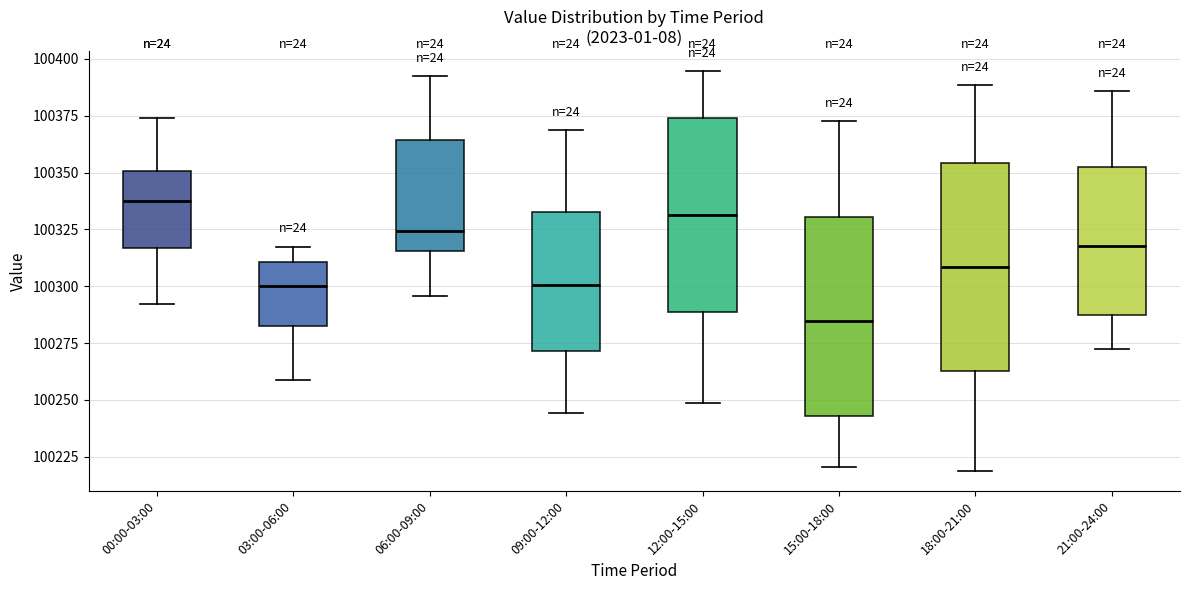

Reading left to right, transcribe this box plot: for each box, give where its median line is, the range the box spans, and where its two whiskers end, as read against the y-axis. The values are not printed on the chart, so give them approximately, as read against the axis.

00:00-03:00: median 100335, box 100315 to 100350, whiskers 100290 to 100375
03:00-06:00: median 100300, box 100280 to 100310, whiskers 100260 to 100315
06:00-09:00: median 100325, box 100315 to 100365, whiskers 100295 to 100395
09:00-12:00: median 100300, box 100270 to 100335, whiskers 100245 to 100370
12:00-15:00: median 100330, box 100290 to 100375, whiskers 100250 to 100395
15:00-18:00: median 100285, box 100245 to 100330, whiskers 100220 to 100375
18:00-21:00: median 100310, box 100265 to 100355, whiskers 100220 to 100390
21:00-24:00: median 100320, box 100285 to 100350, whiskers 100270 to 100385